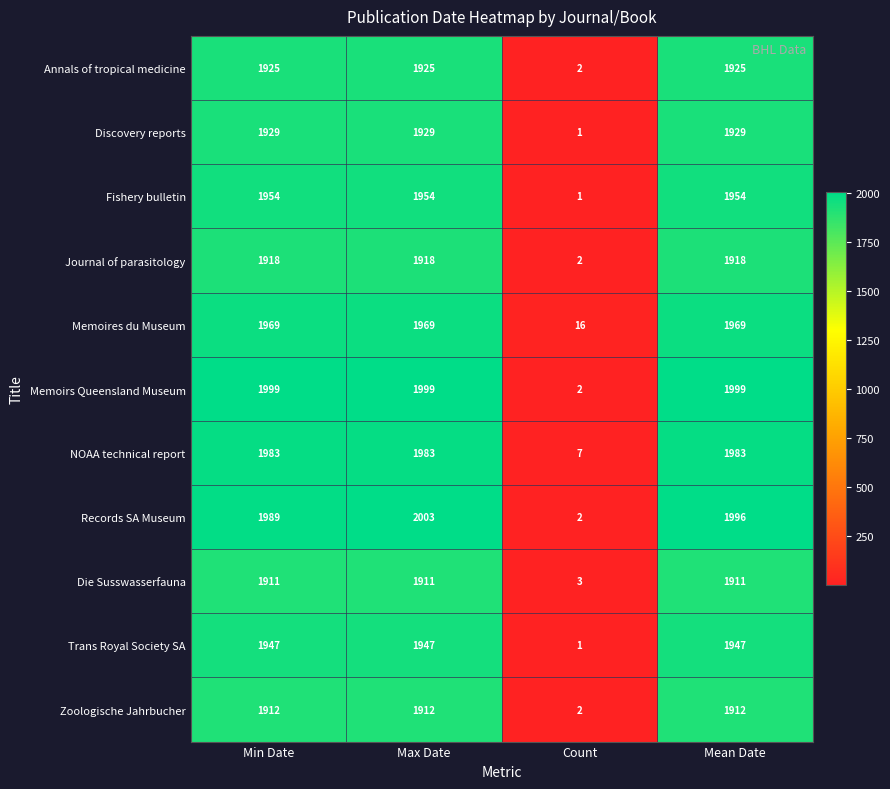

The Die Susswasserfauna series shows 927 at Min Date. True or false?

False